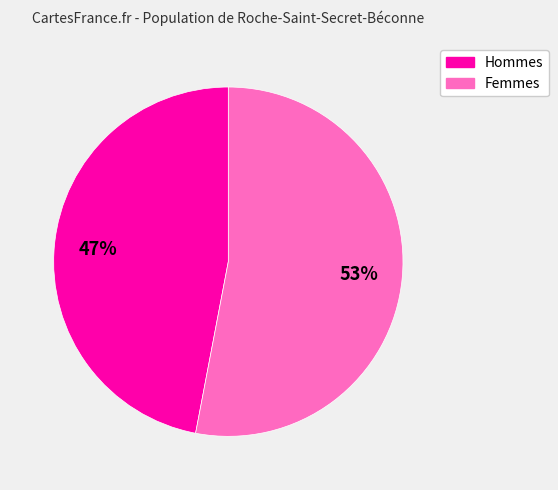

Does any single category account for the majority?

Yes